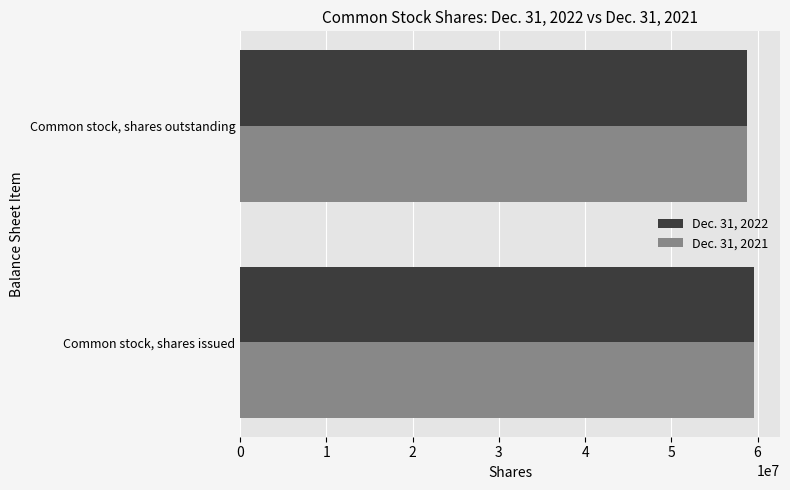

List the labels in order of Dec. 31, 2021 value, largest first.

Common stock, shares issued, Common stock, shares outstanding